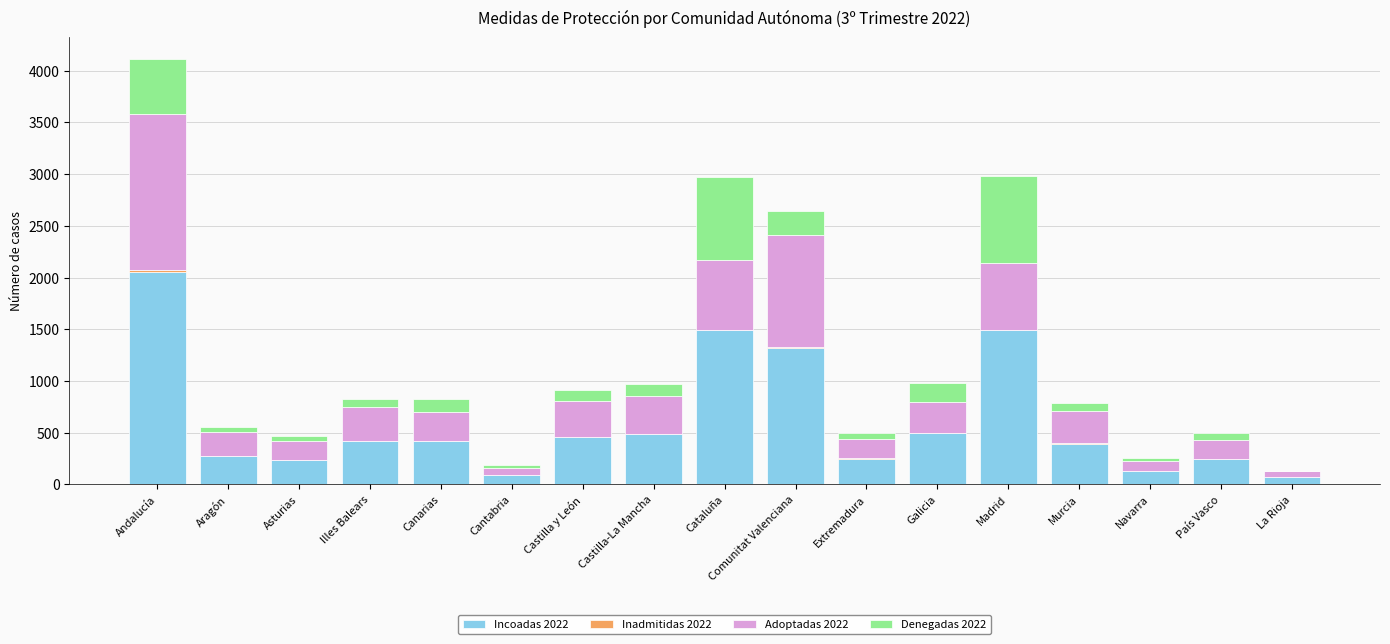

What is the total value across all series at Canarias?

830